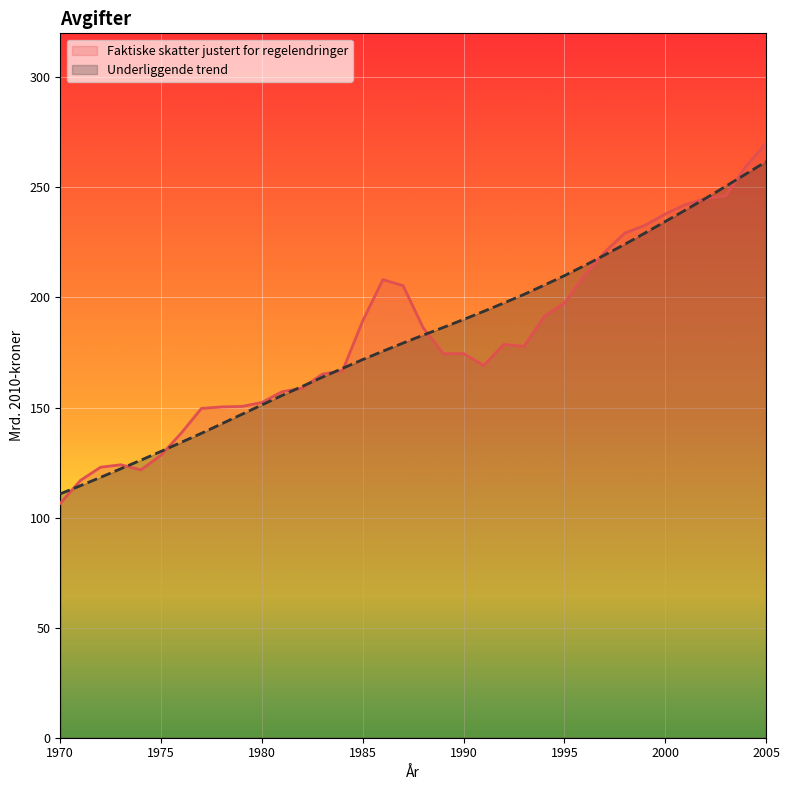

What is the average value of the Underliggende trend series?

182.0